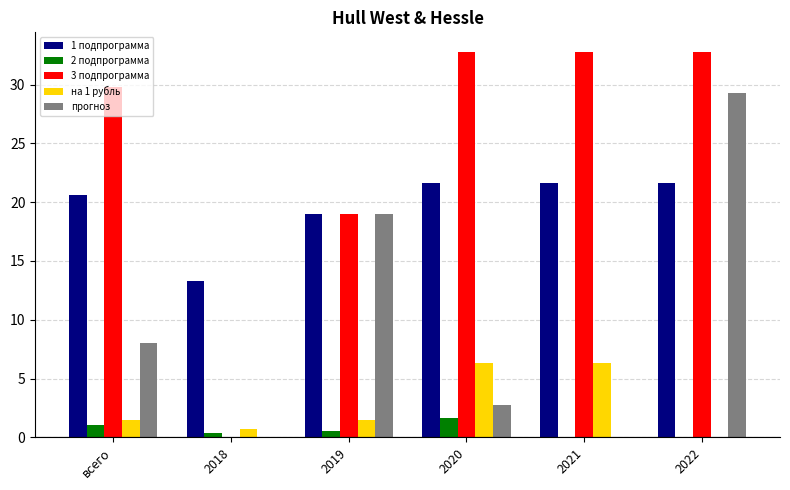

Which series changed the most between всего and 2018?

3 подпрограмма